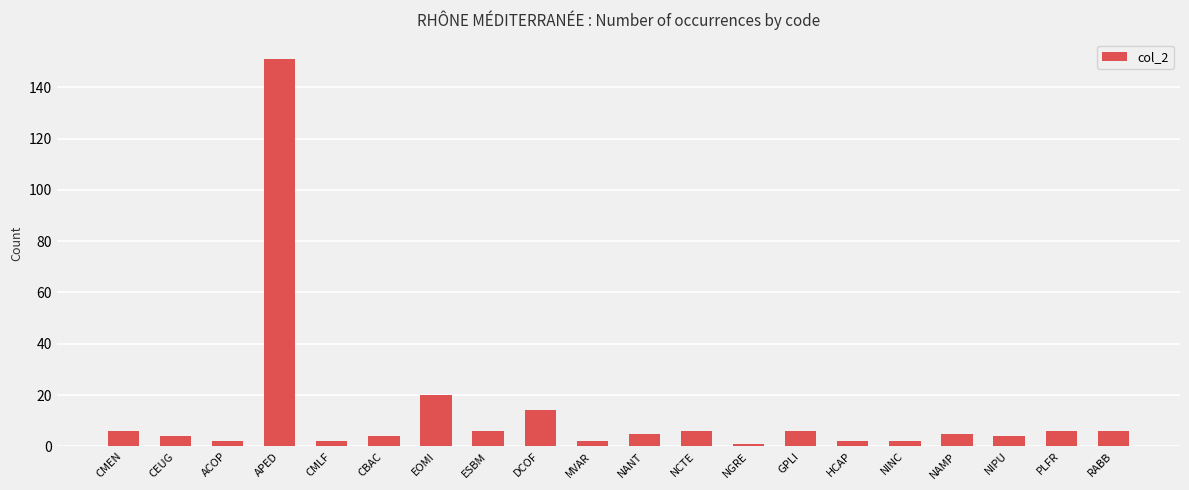

Approximately how many times larger is the value at ESBM compared to EOMI?

0.3